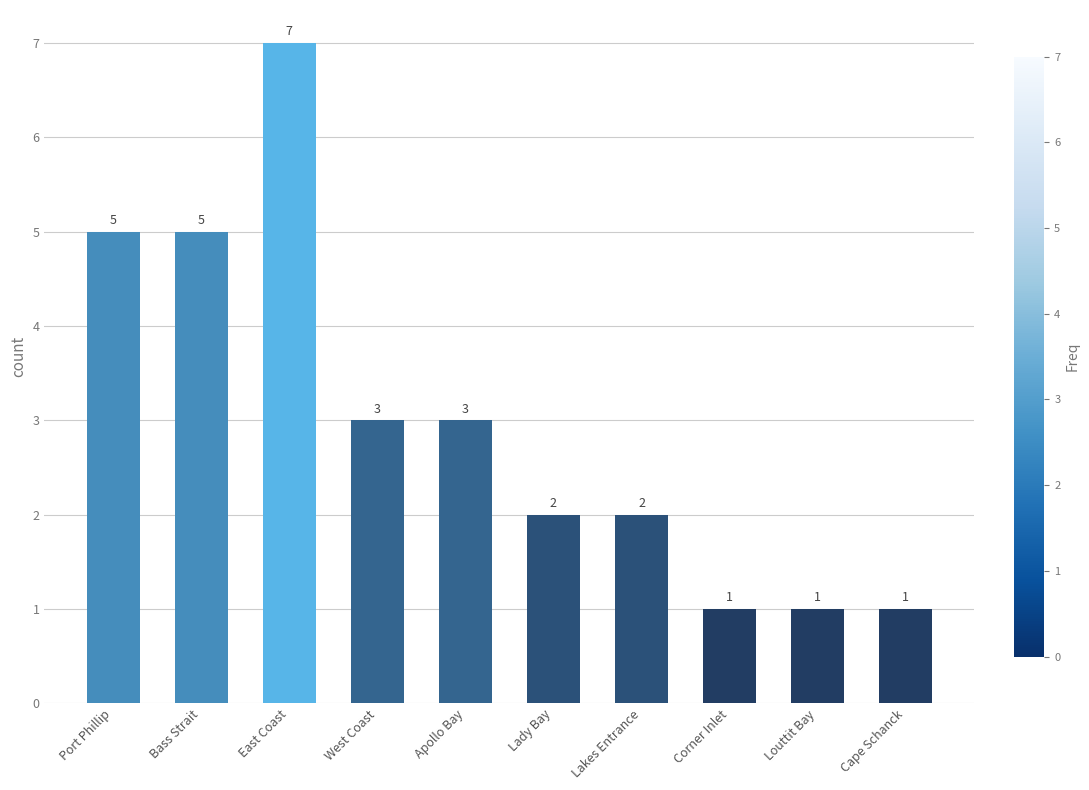

Which has a higher value, Apollo Bay or Corner Inlet?

Apollo Bay